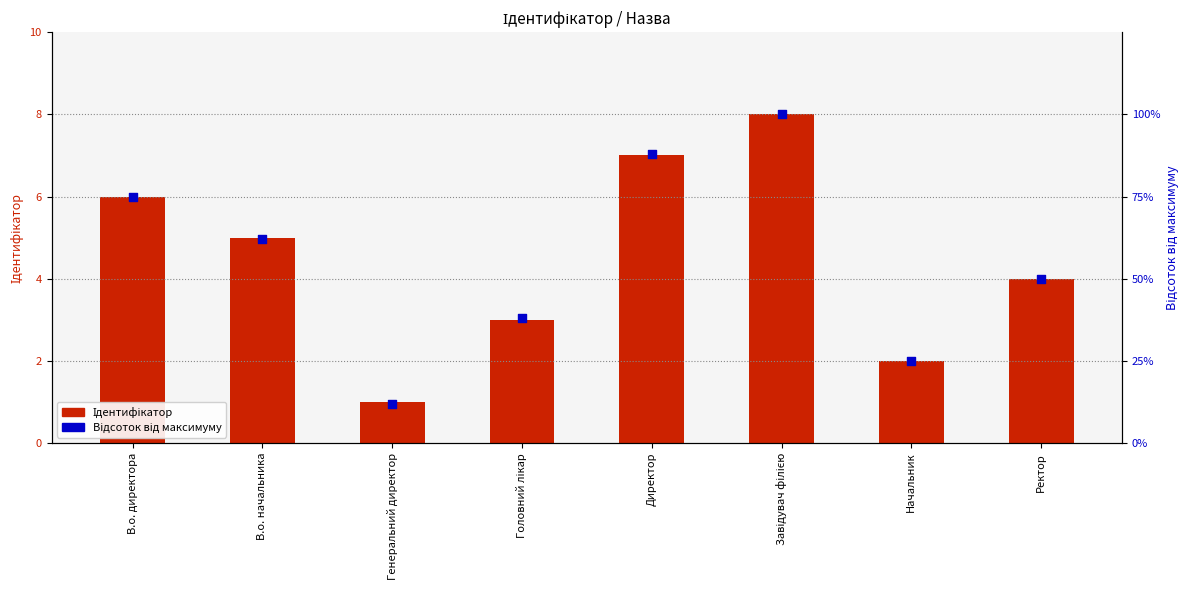

What is the total value across all series at Завідувач філією?

108